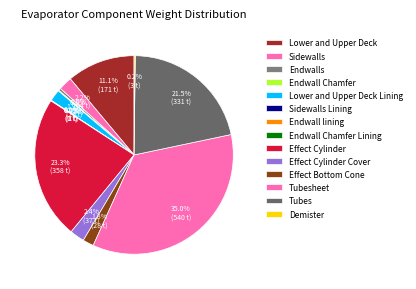

How many slices are in this pie chart?

14